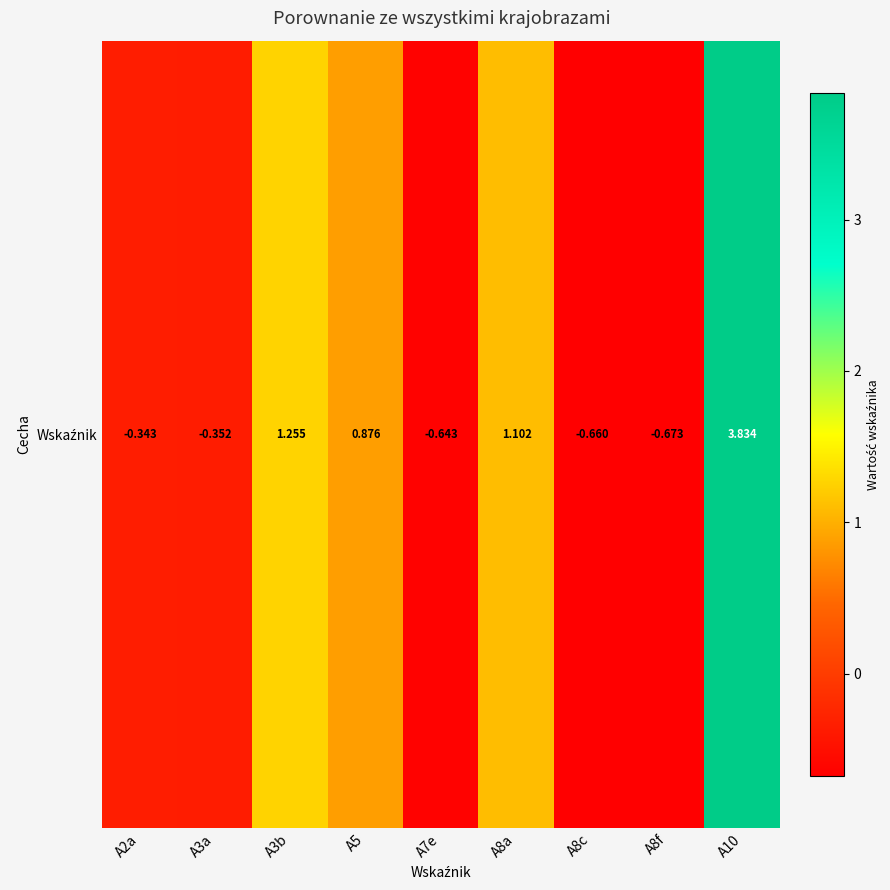

At which label does the data first exceed 0?

A3b